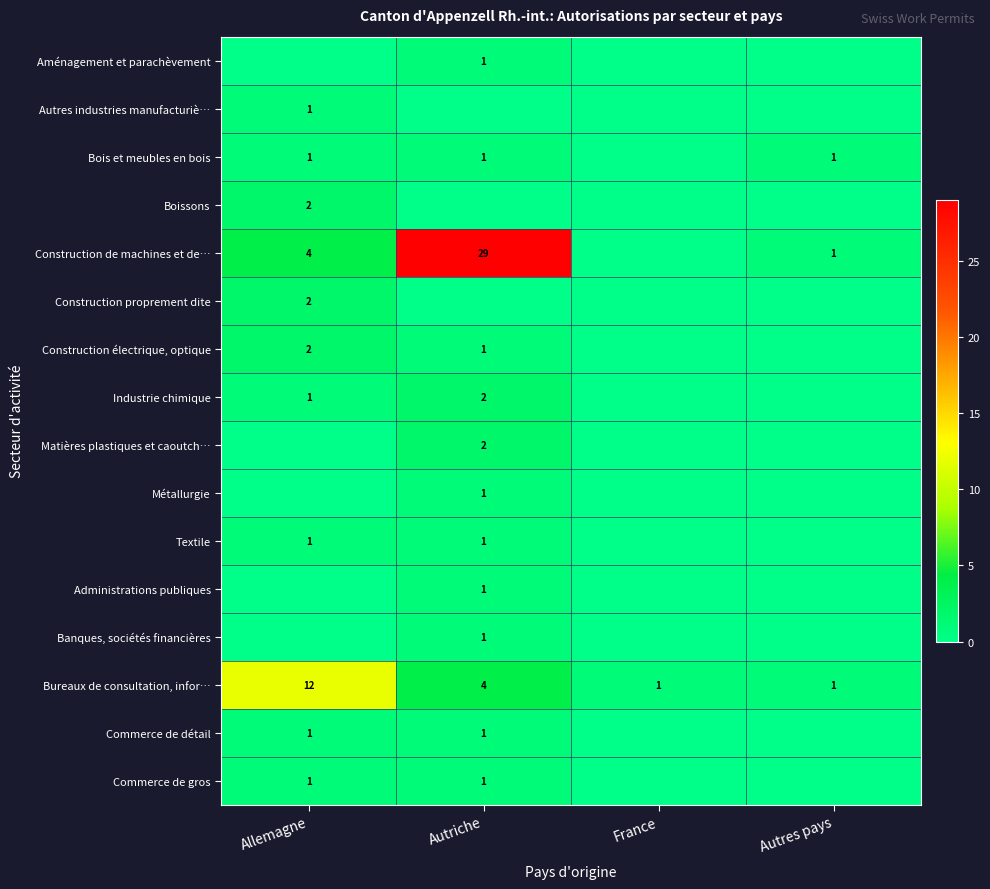

The Textile series shows 1 at Autriche. True or false?

True